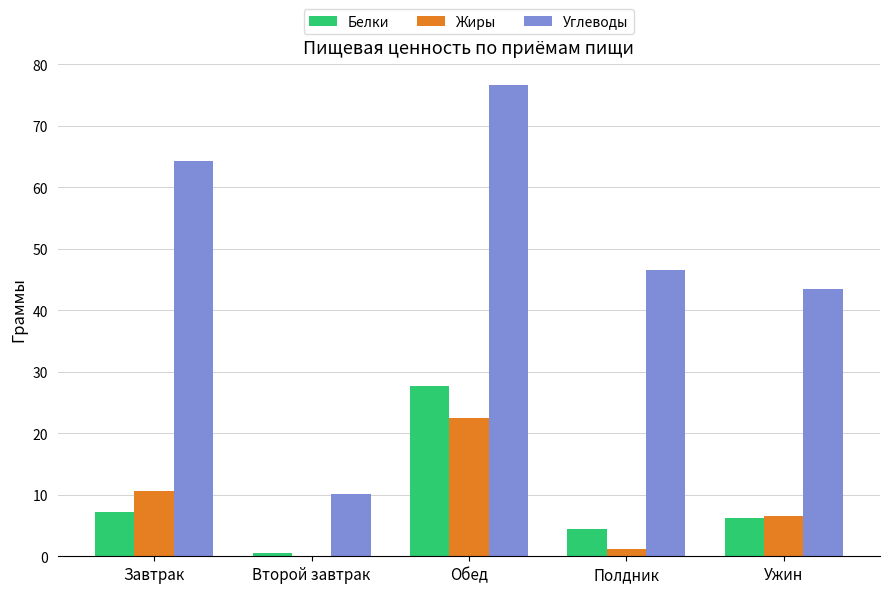

Read the Углеводы value at Обед.

76.6